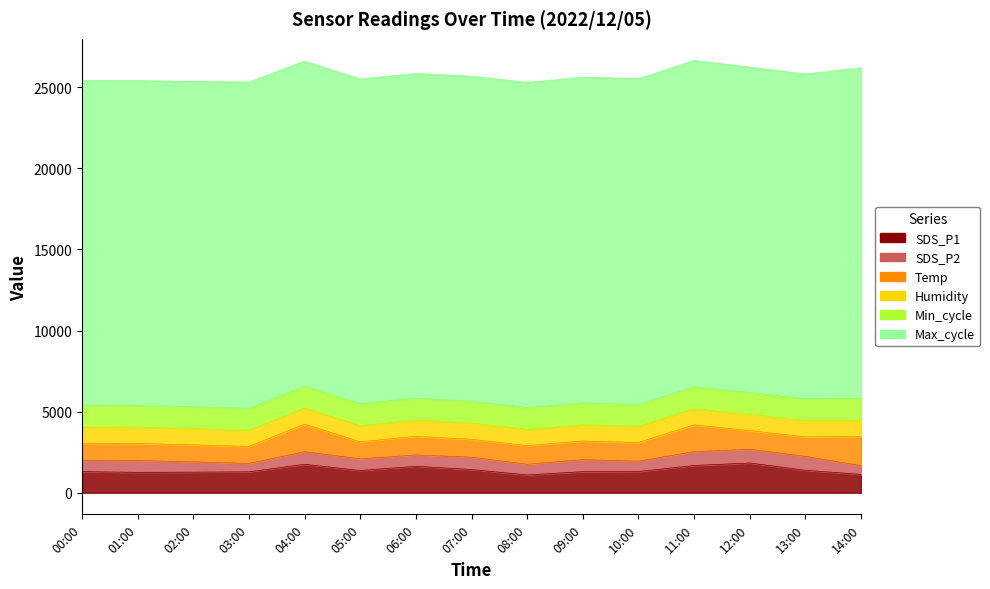

What is the smallest value displayed?

2.1